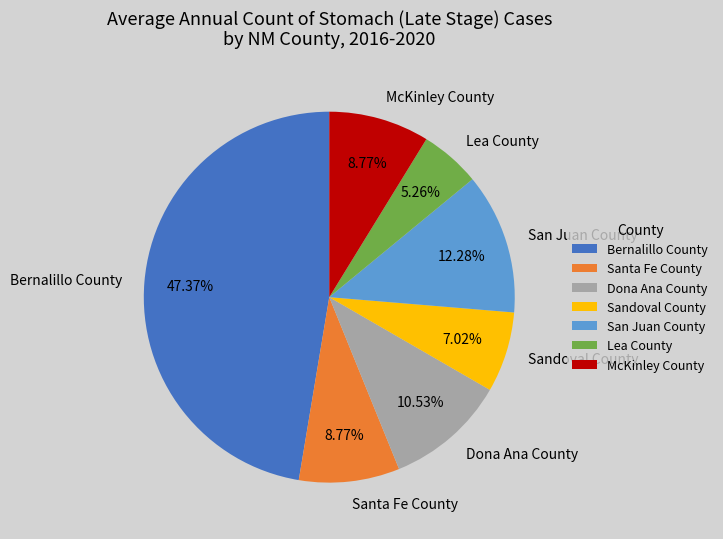

What is the ratio of the value at Santa Fe County to the value at Bernalillo County?

0.2